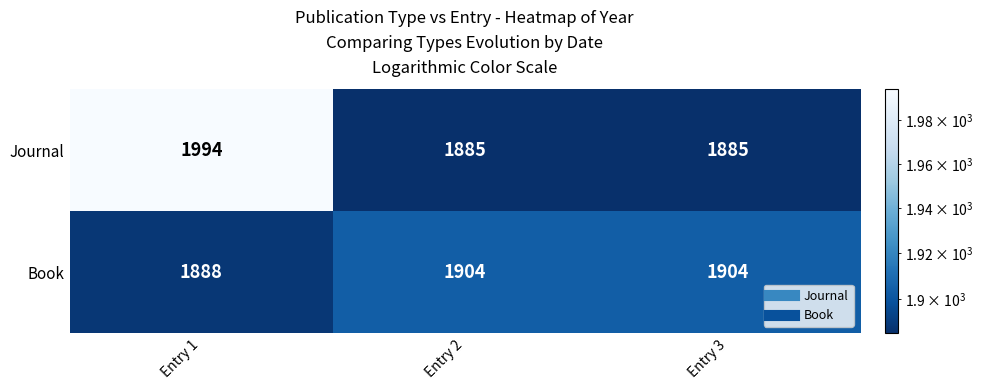

Reading left to right, transcribe all the data shown in this chart.

Journal: 1994	1885	1885
Book: 1888	1904	1904